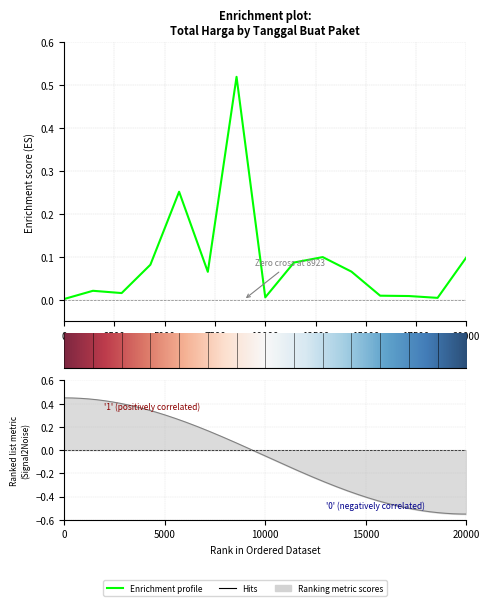

Reading left to right, list all the values displayed in this chart.

0.0	0.0	0.0	0.1	0.3	0.1	0.5	0.0	0.1	0.1	0.1	0.0	0.0	0.0	0.1